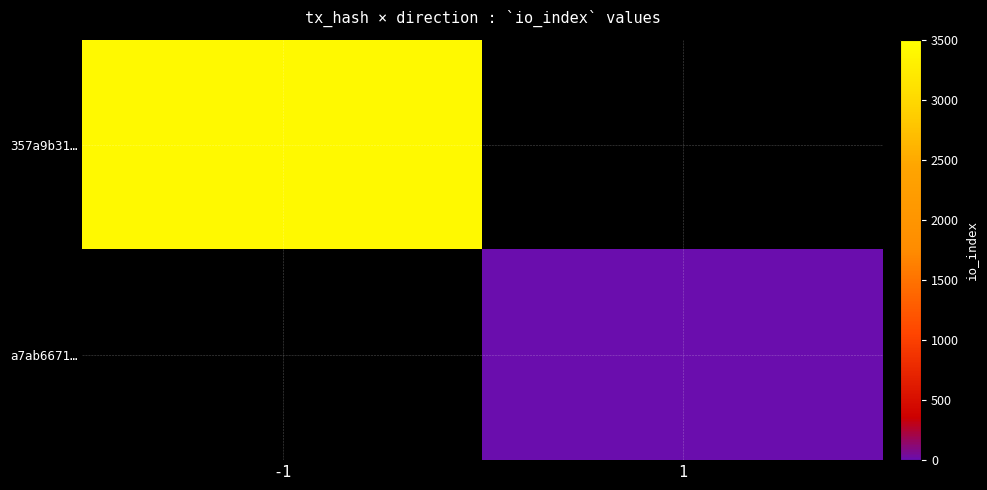

Which category has the highest value in the a7ab6671… series?

-1